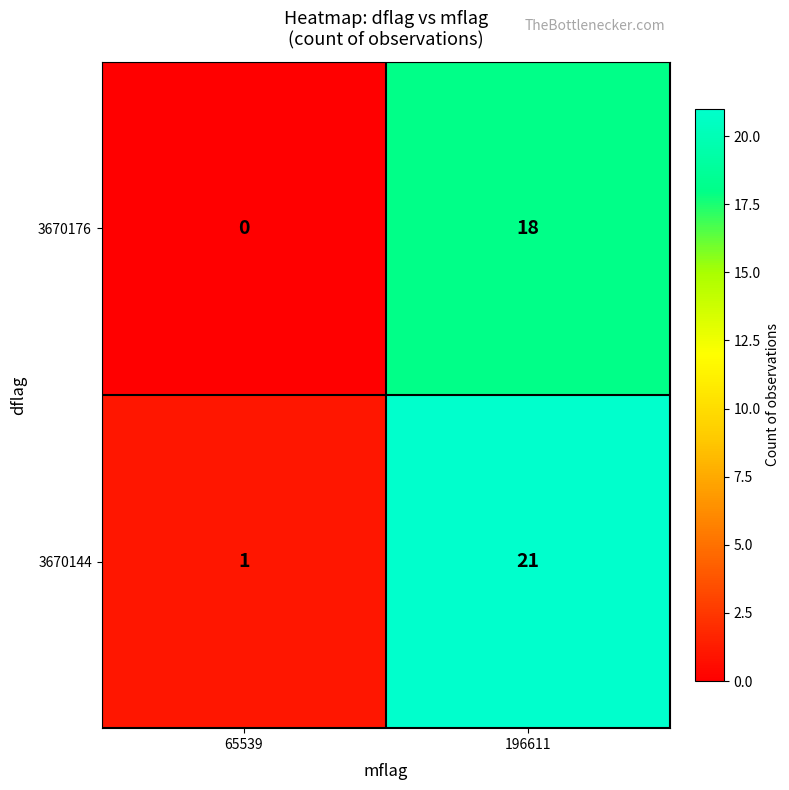

Which label corresponds to the largest value in the chart?

196611